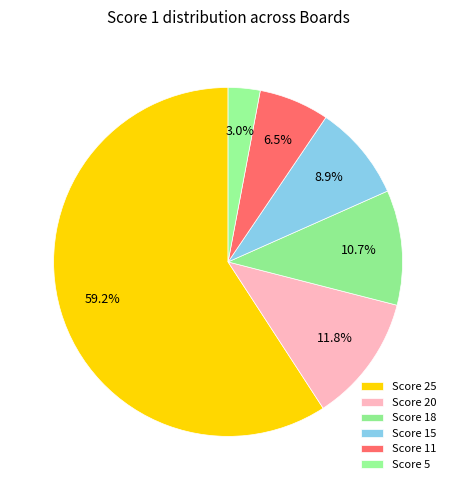

To the nearest percent, what is the difference between the largest and smallest slice percentages?

56%